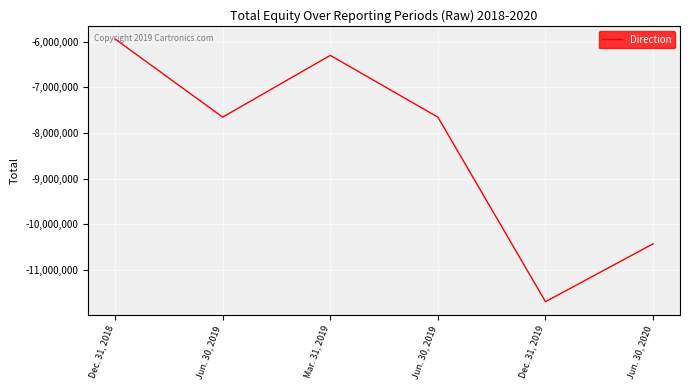

Count the number of values greater than -7652158.

2